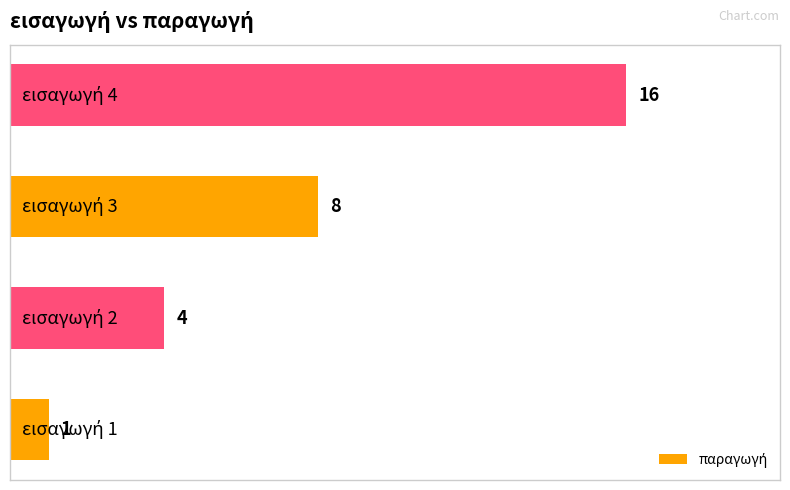

What is the greatest value displayed?

16